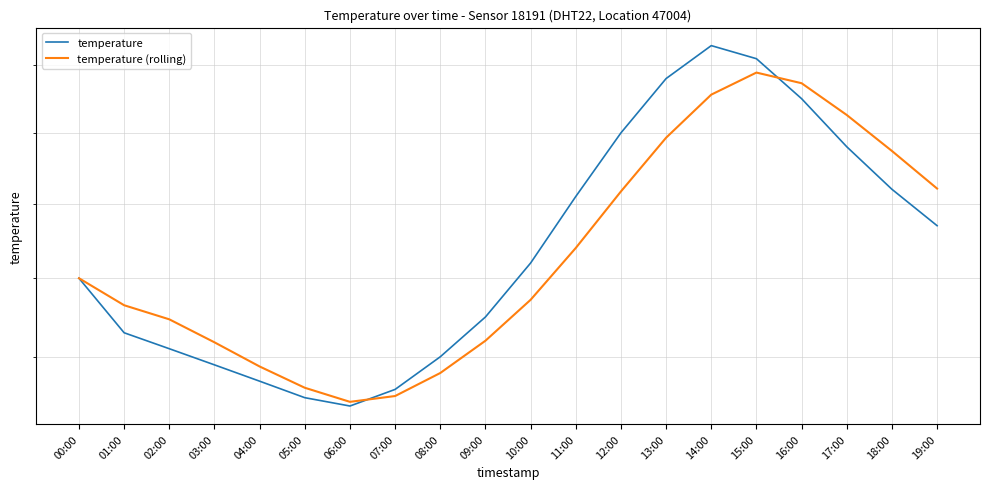

True or false: temperature (rolling) has a value of 20.2 at 12:00.

True